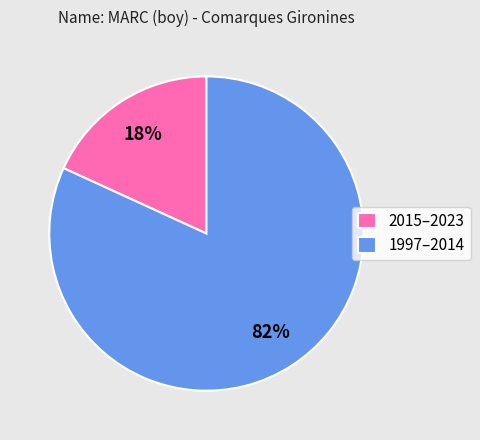

Which category accounts for the majority?

1997–2014